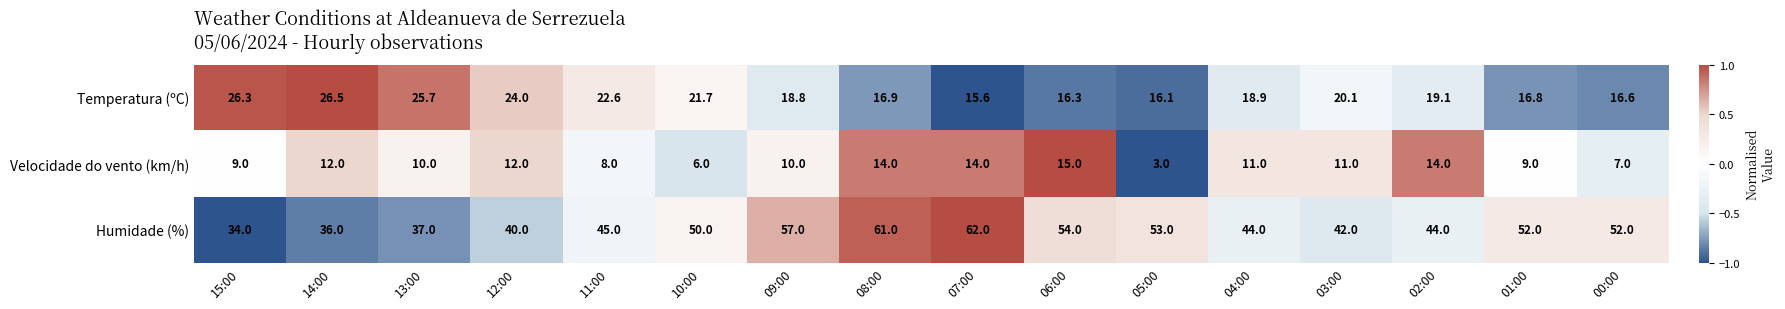

Read the Temperatura (ºC) value at 02:00.

19.1